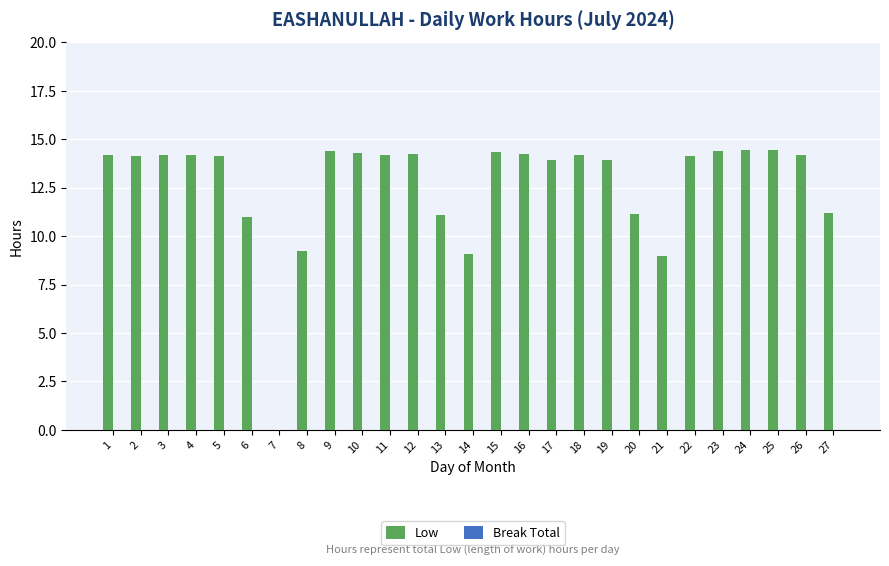

Are the bars horizontal?

No